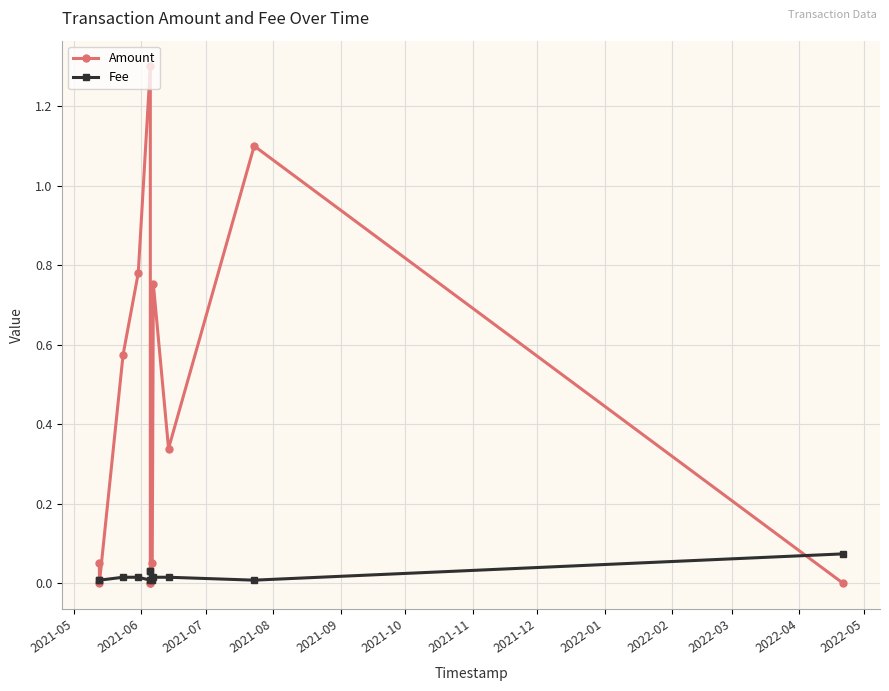

Which series has the largest range (max minus min)?

Amount